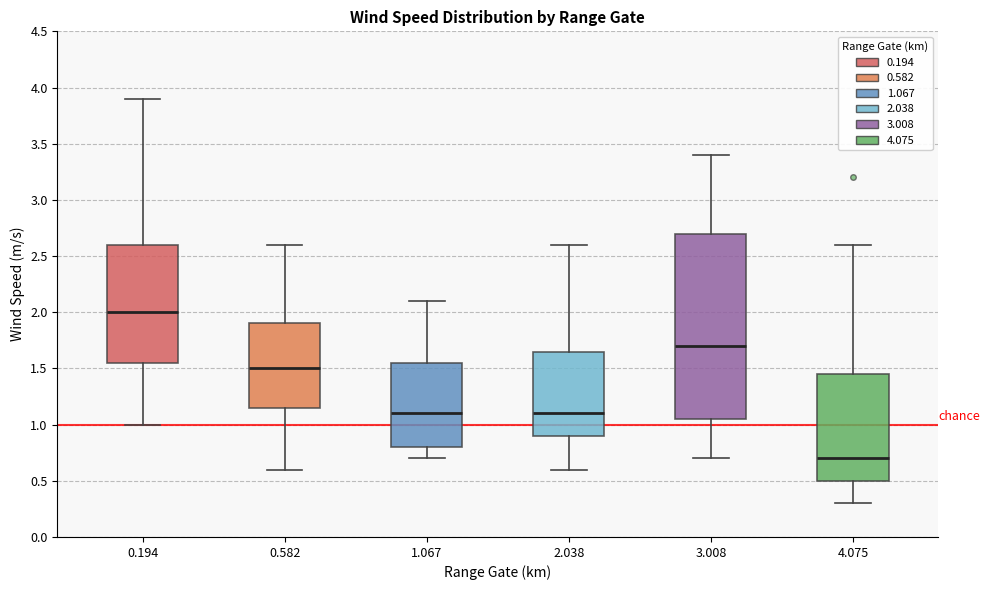

Reading left to right, transcribe this box plot: for each box, give where its median line is, the range the box spans, and where its two whiskers end, as read against the y-axis. The values are not printed on the chart, so give them approximately, as read against the axis.

0.194: median 2.00, box 1.55 to 2.60, whiskers 1.00 to 3.90
0.582: median 1.50, box 1.15 to 1.90, whiskers 0.60 to 2.60
1.067: median 1.10, box 0.80 to 1.55, whiskers 0.70 to 2.10
2.038: median 1.10, box 0.90 to 1.65, whiskers 0.60 to 2.60
3.008: median 1.70, box 1.05 to 2.70, whiskers 0.70 to 3.40
4.075: median 0.70, box 0.50 to 1.45, whiskers 0.30 to 2.60